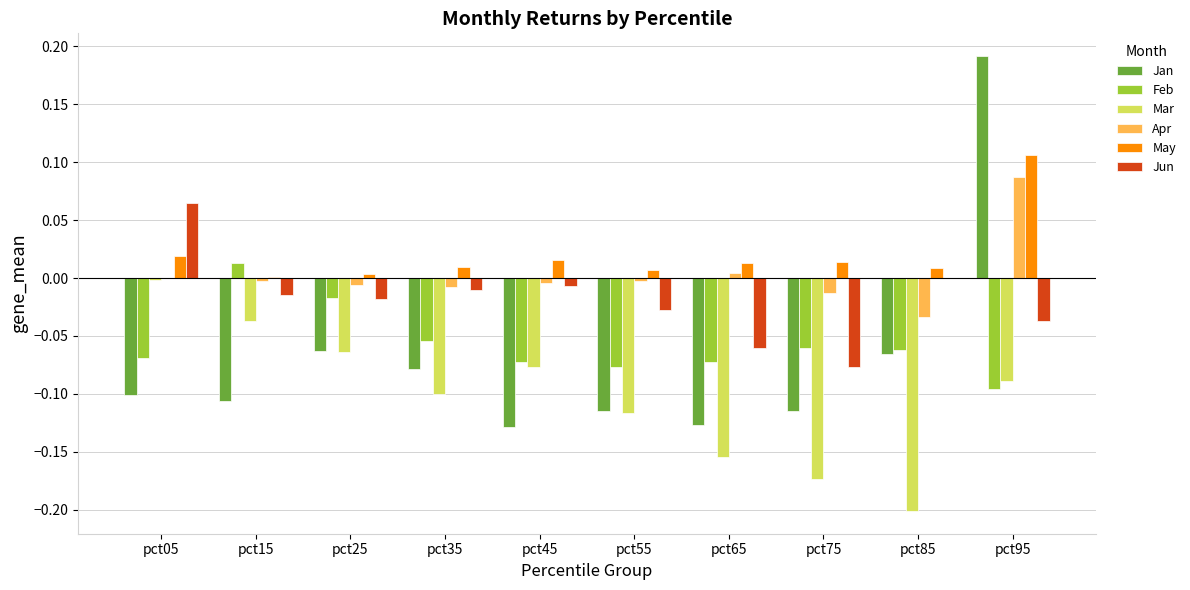

How many values in Jan are above zero?

1